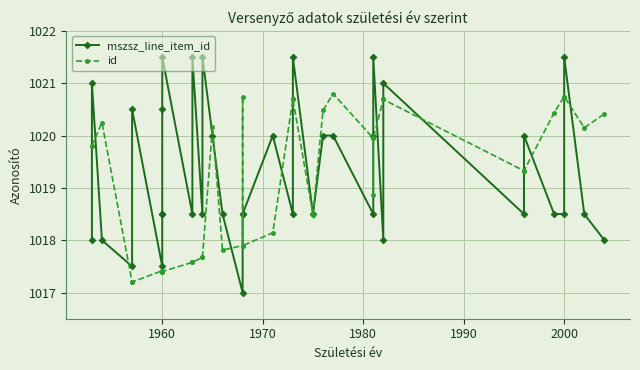

Rank the series by their maximum value, from lowest to highest.

id, mszsz_line_item_id